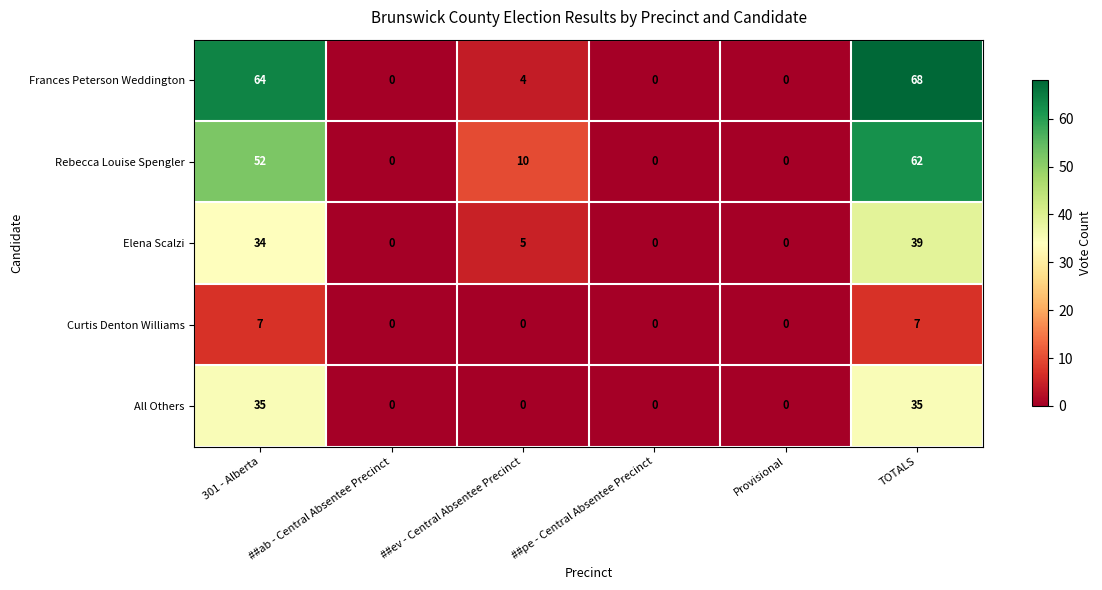

Count the number of categories in the chart.

6